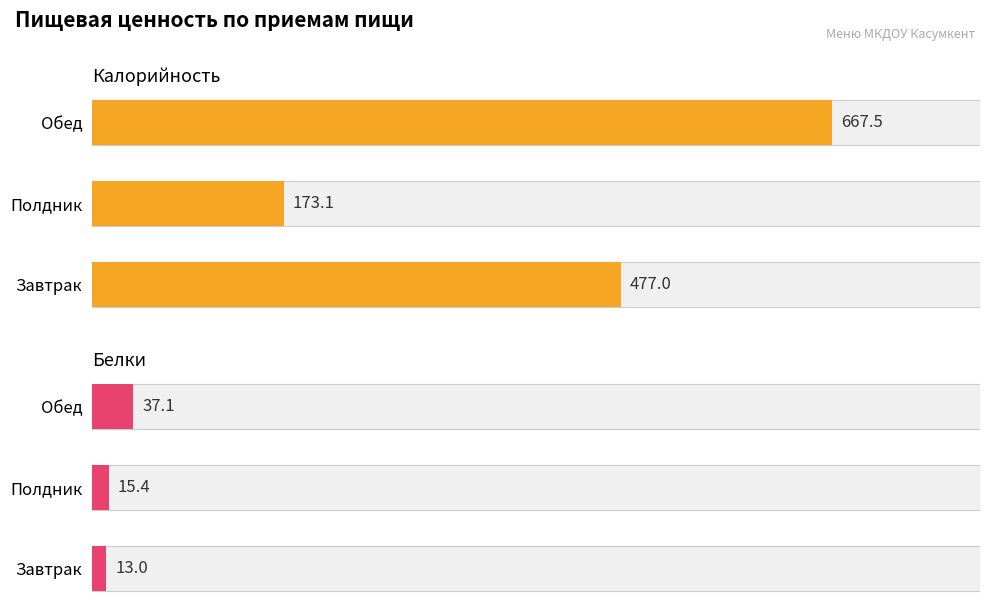

Which series has the widest spread of values?

Калорийность